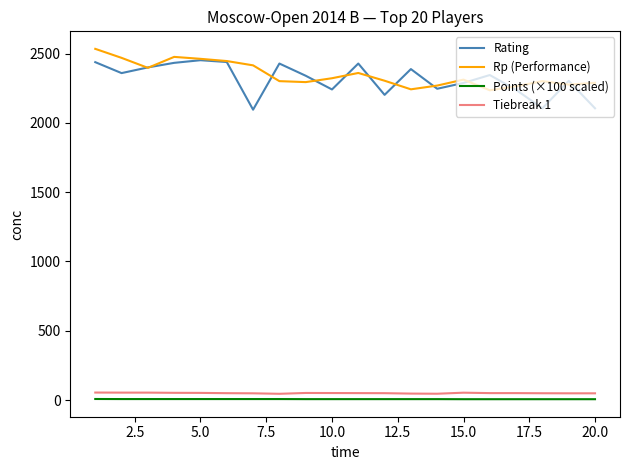

How many lines are shown in the chart?

4